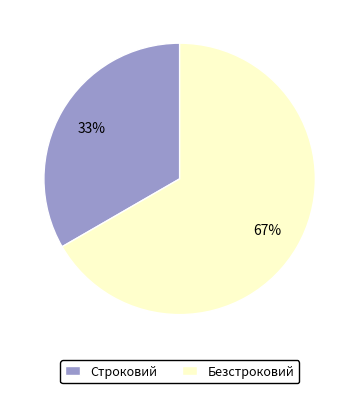

How many segments does this pie chart have?

2